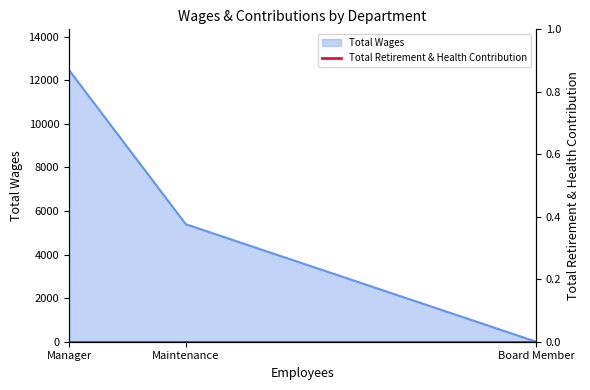

How many lines are shown in the chart?

1